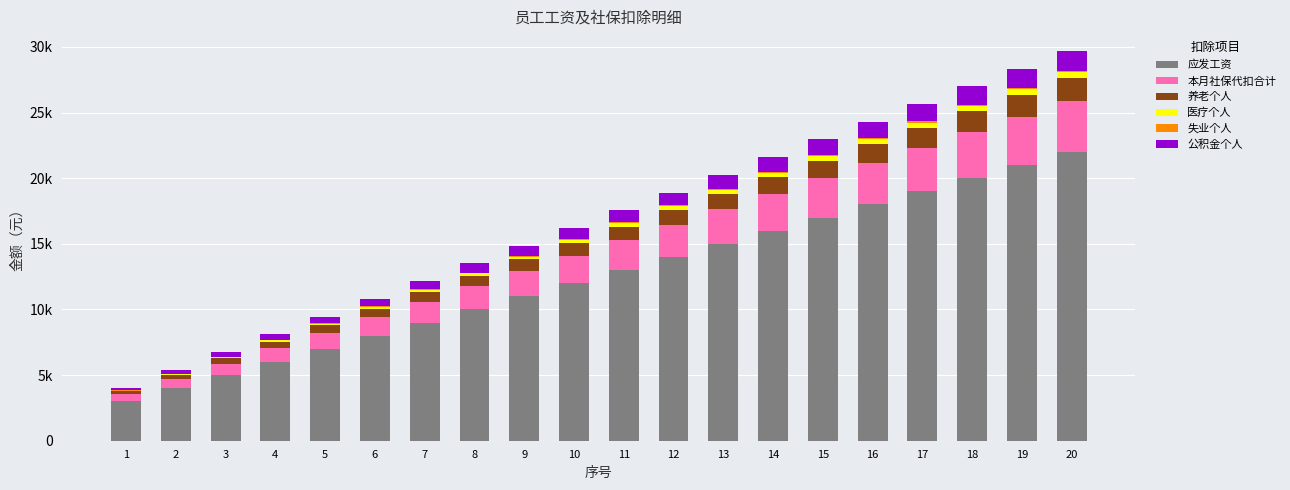

Does the chart contain stacked bars?

Yes